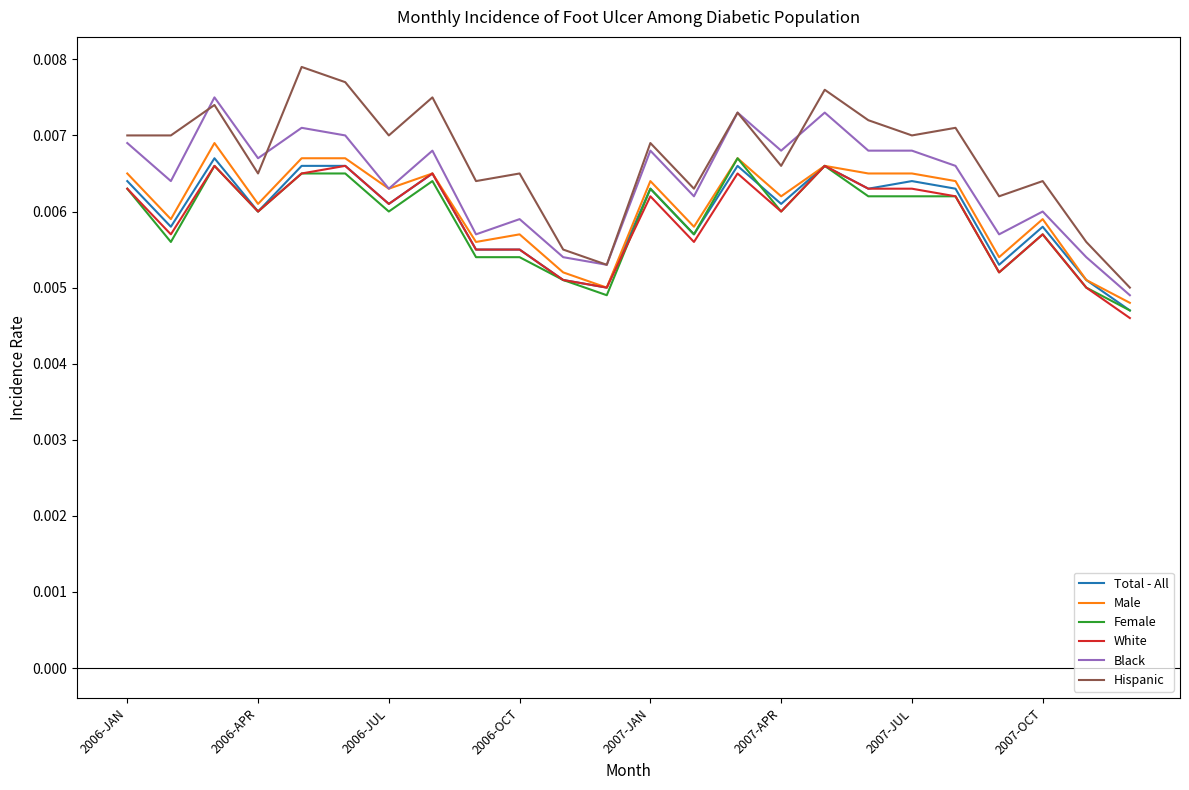

True or false: Female and Hispanic cross at least once.

False